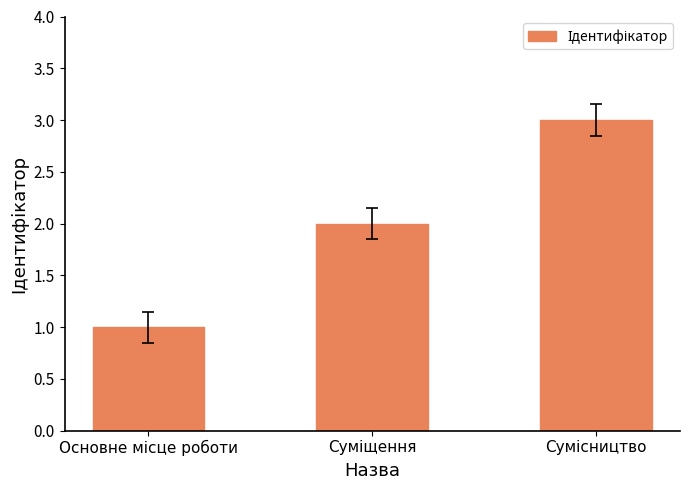

What is the sum of all values?

6